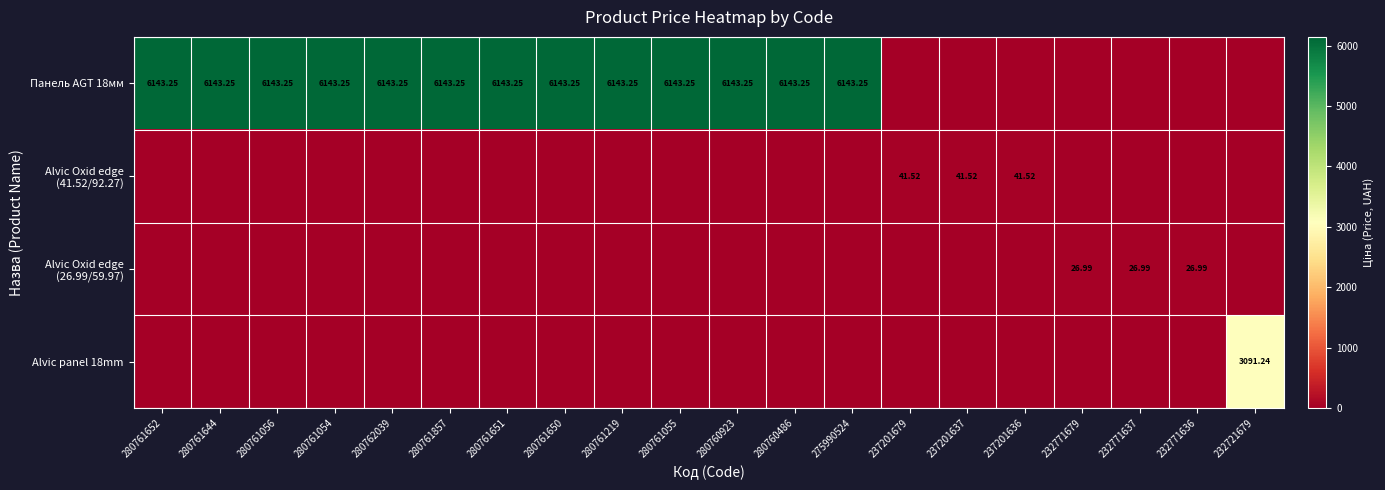

Rank the series at 280761651 from lowest to highest value.

Alvic Oxid edge (41.52/92.27), Alvic Oxid edge (26.99/59.97), Alvic panel 18mm, Панель AGT 18мм